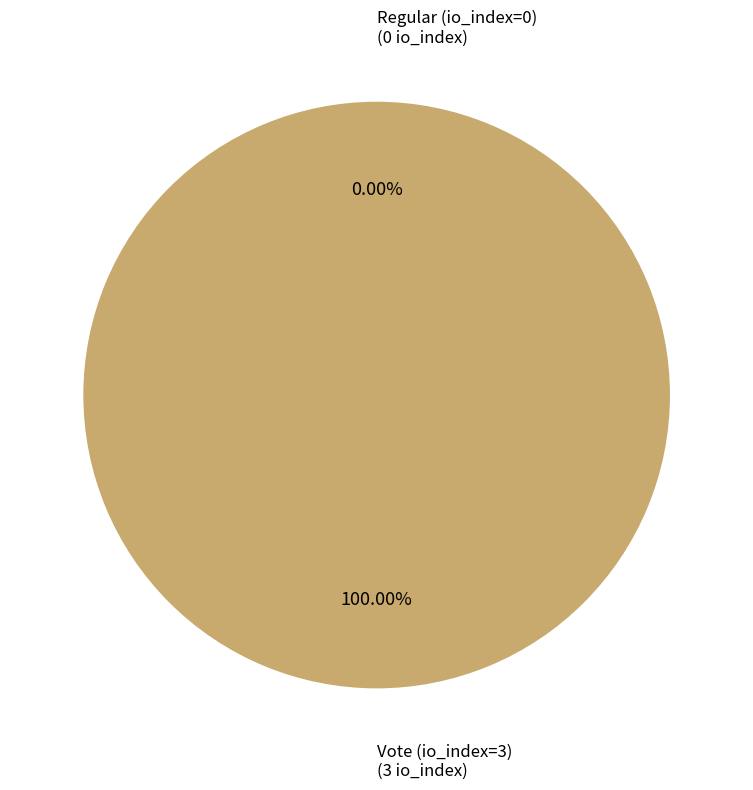

Which slice is the largest?

Vote (io_index=3)